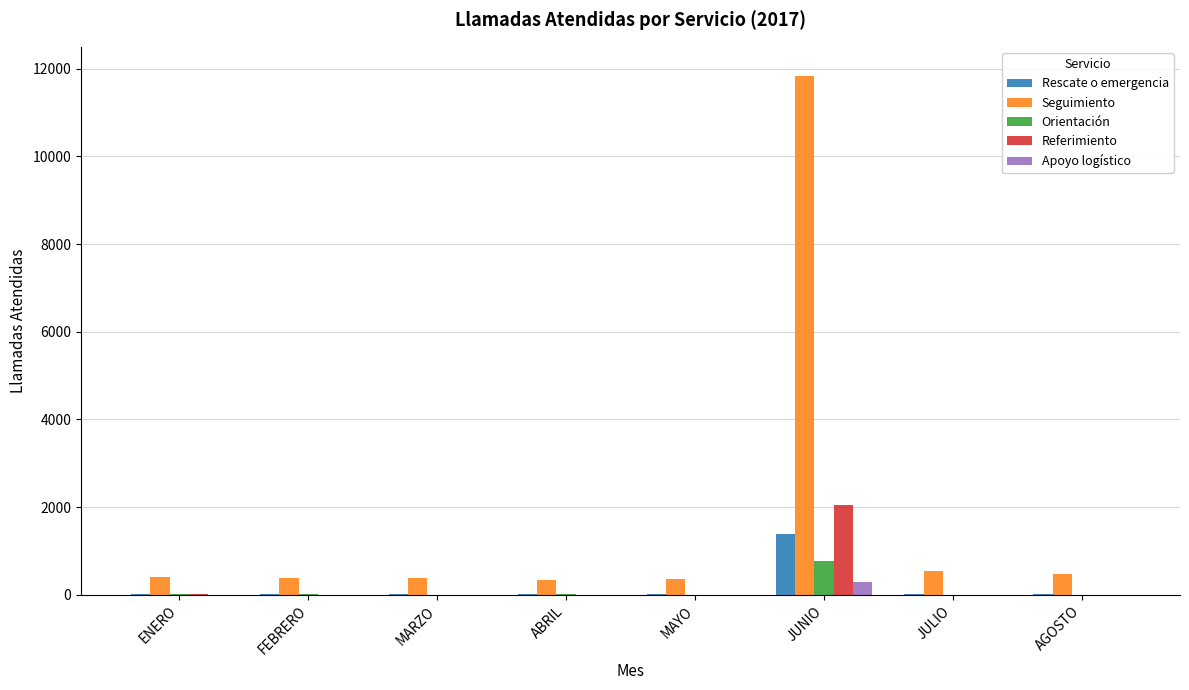

Is the value of Seguimiento at JULIO greater than the value of Referimiento at FEBRERO?

Yes